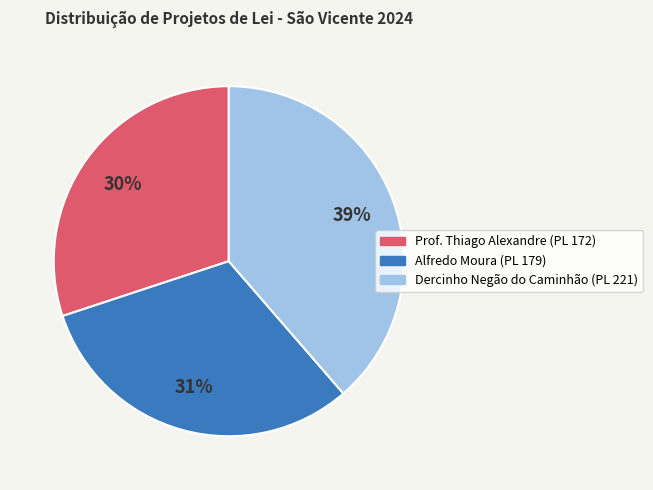

The Alfredo Moura (PL 179) slice represents 31% of the pie. True or false?

True